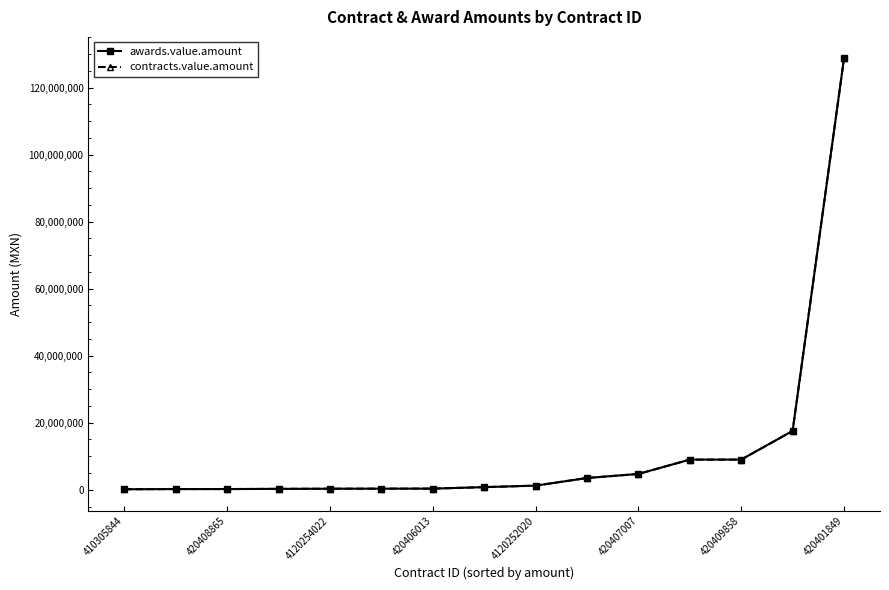

Reading left to right, extract all data points from this chart.

awards.value.amount: 153000.0	207230.0	212554.5	268028.0	310925.0	329900.0	339152.5	787182.0	1235420.0	3512500.0	4722229.5	9000000.0	9000000.0	17554402.5	128695656.8
contracts.value.amount: 153000.0	207230.0	212554.5	268028.0	310925.0	329900.0	339152.5	787182.0	1235420.0	3512500.0	4722229.5	9000000.0	9000000.0	17554402.5	128695656.8